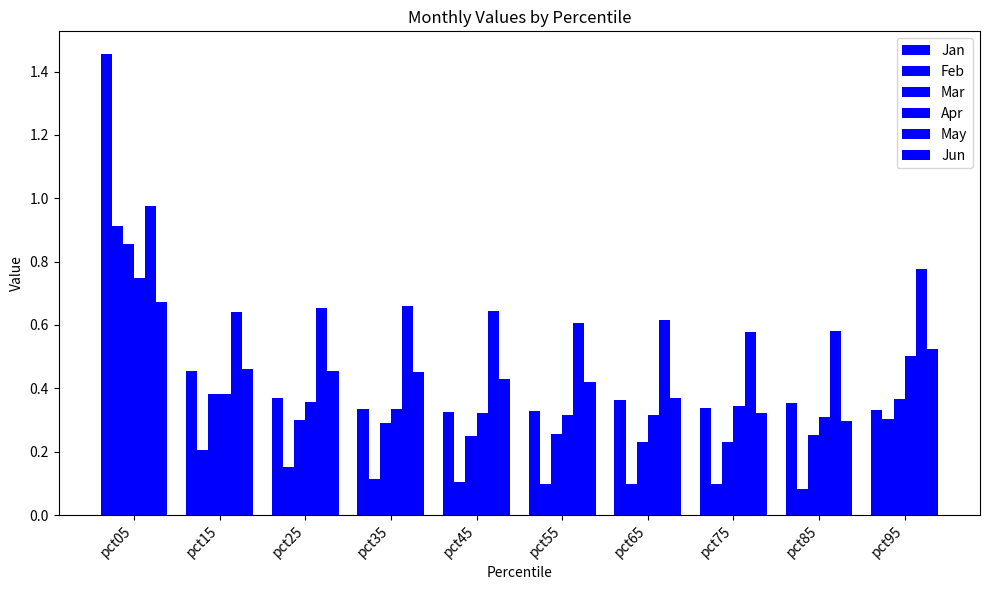

Does the chart contain stacked bars?

No